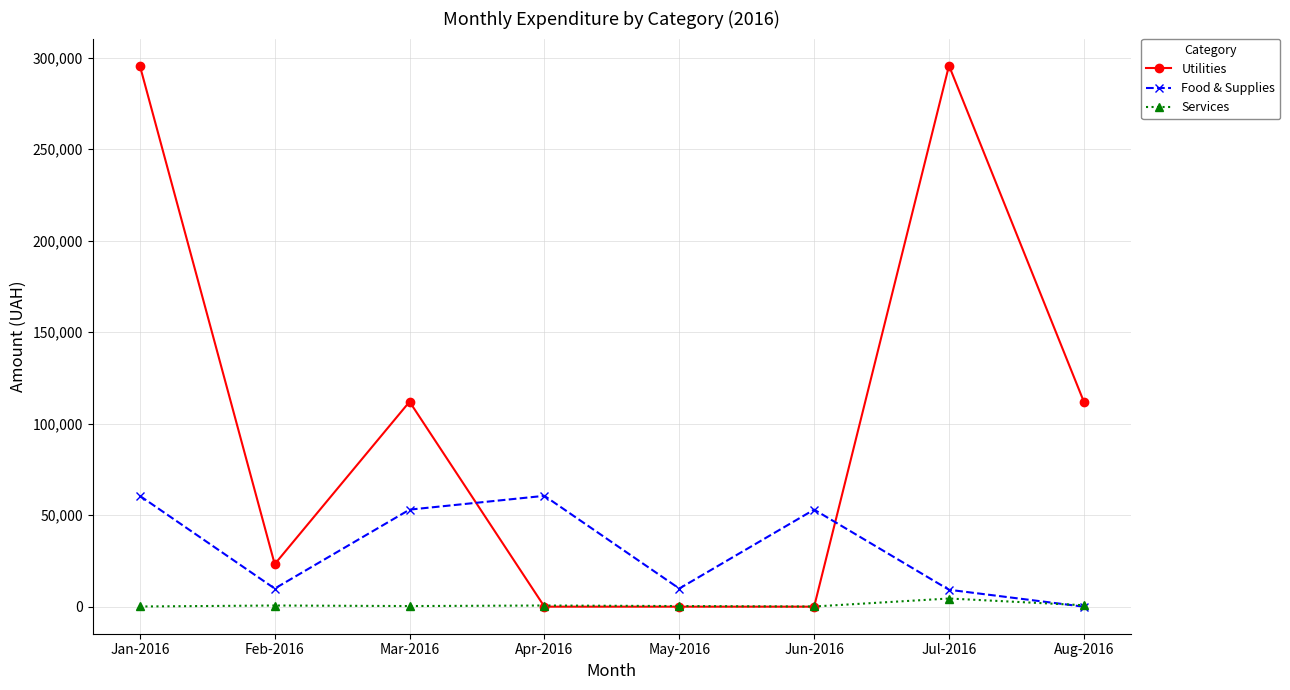

At which category is the sum across all series the highest?

Jan-2016